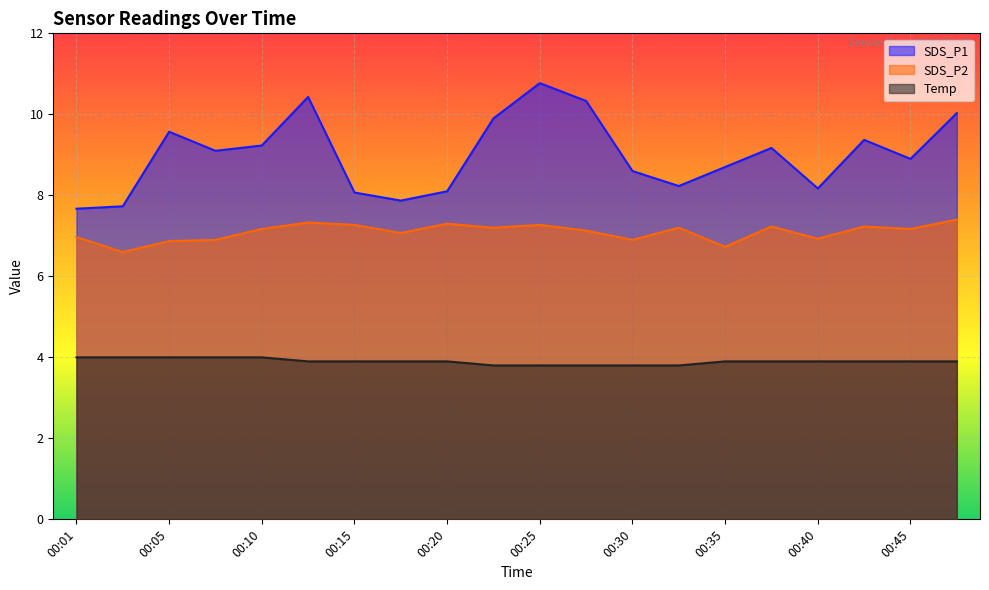

The Temp series shows 4.0 at 00:10. True or false?

True